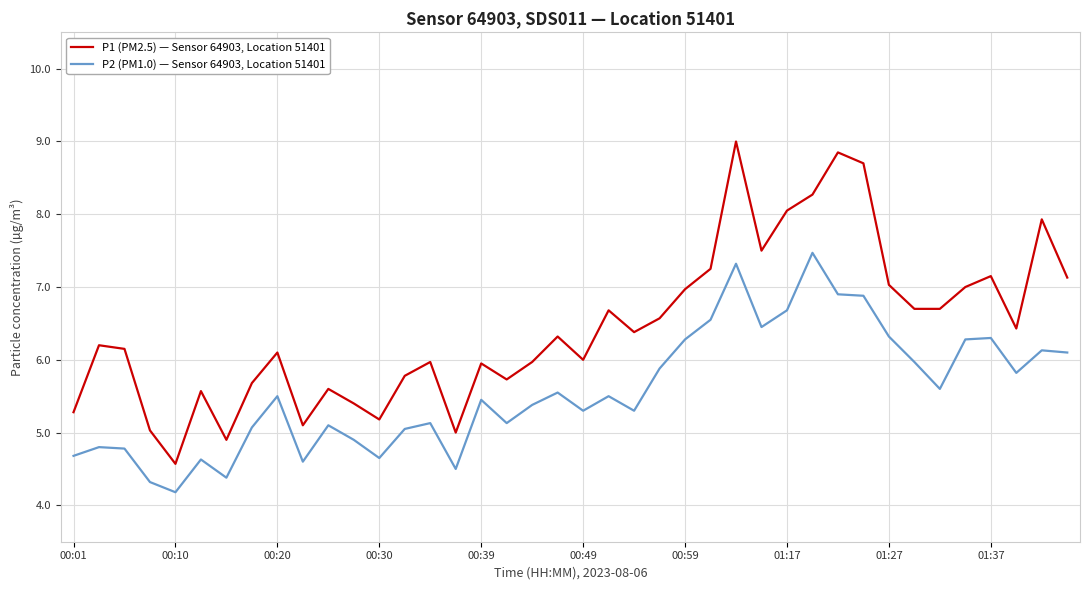

True or false: P1 (PM2.5) — Sensor 64903, Location 51401 and P2 (PM1.0) — Sensor 64903, Location 51401 intersect in this chart.

False